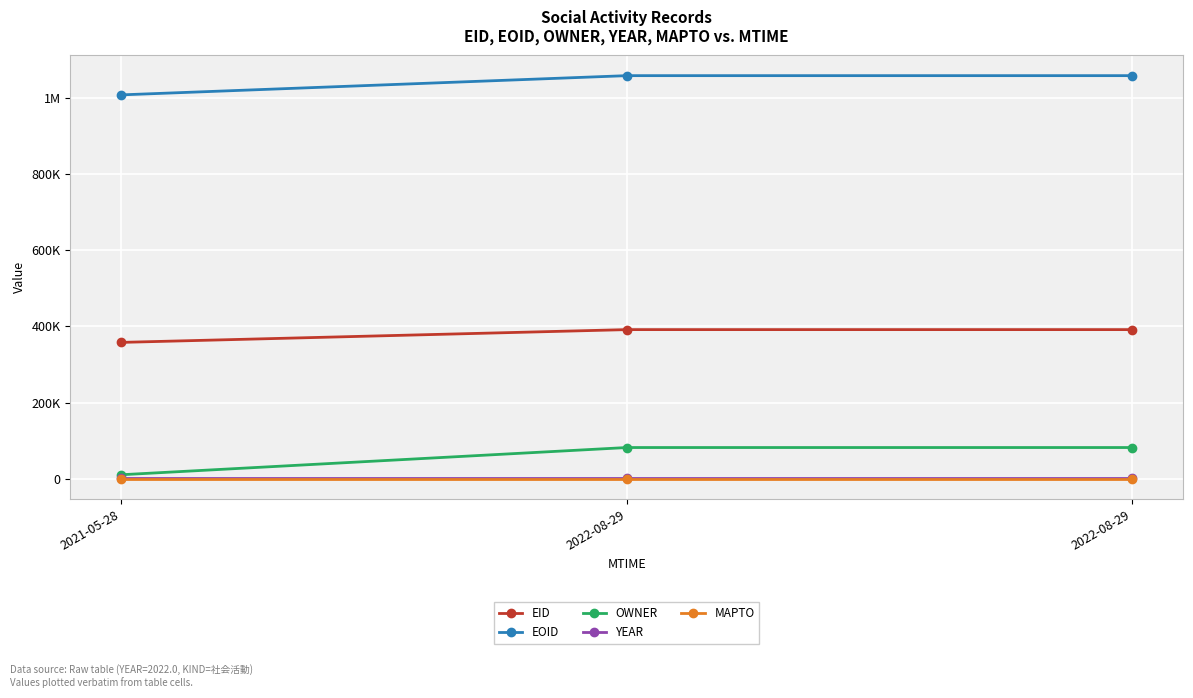

Between 2022-08-29 and 2021-05-28, which is larger?

2022-08-29